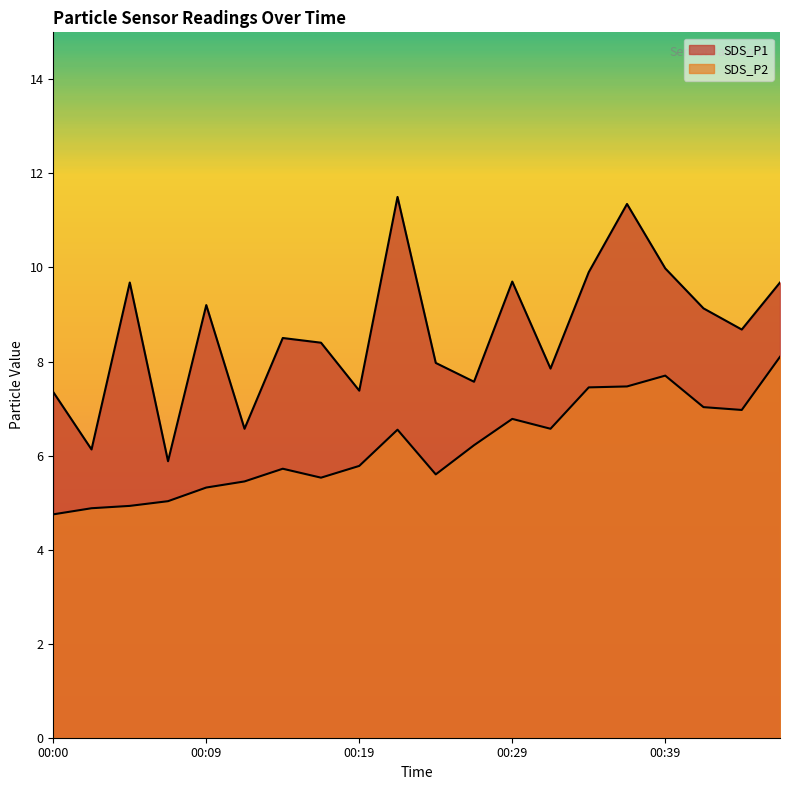

Which category has the lowest value across all series?

00:00